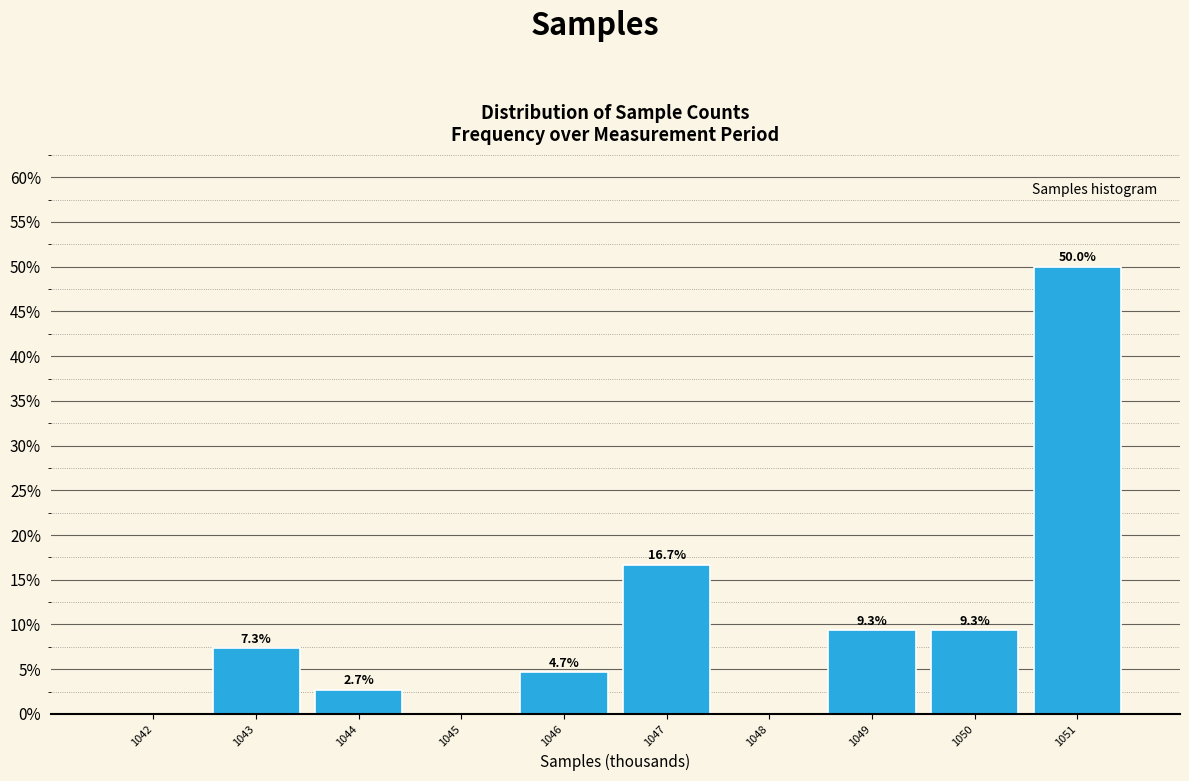

Reading left to right, list all the values displayed in this chart.

1042=0.0	1043=7.3	1044=2.7	1045=0.0	1046=4.7	1047=16.7	1048=0.0	1049=9.3	1050=9.3	1051=50.0